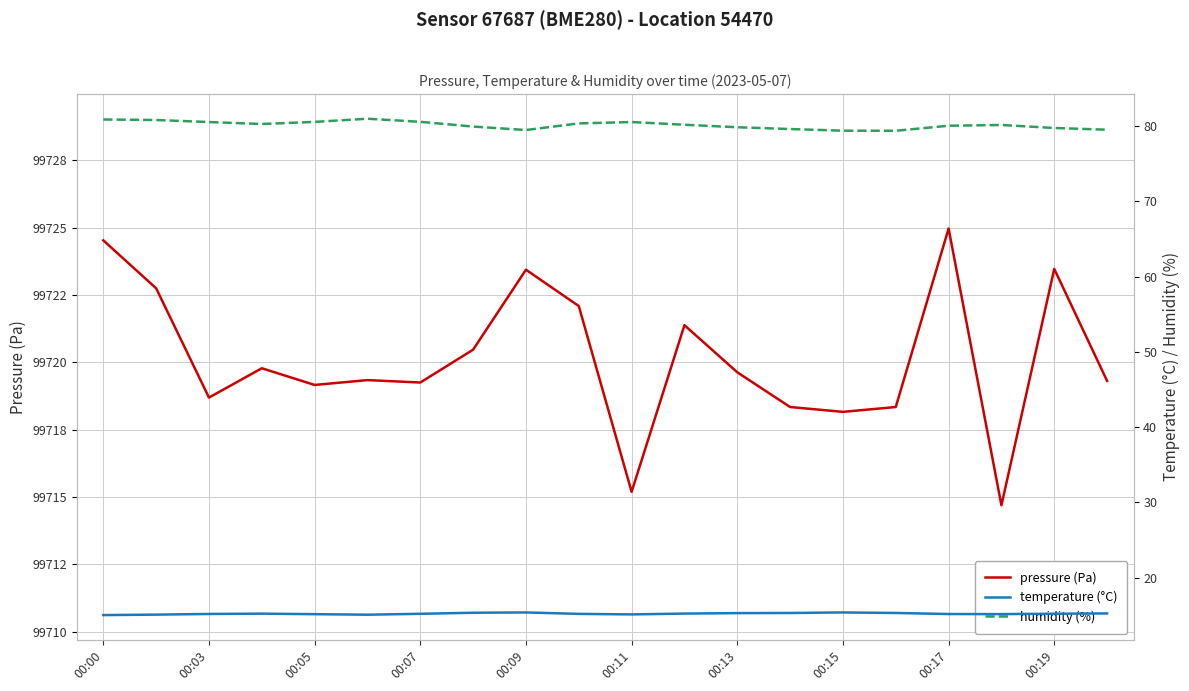

What is the difference between the maximum and minimum values in the humidity (%) series?

1.6